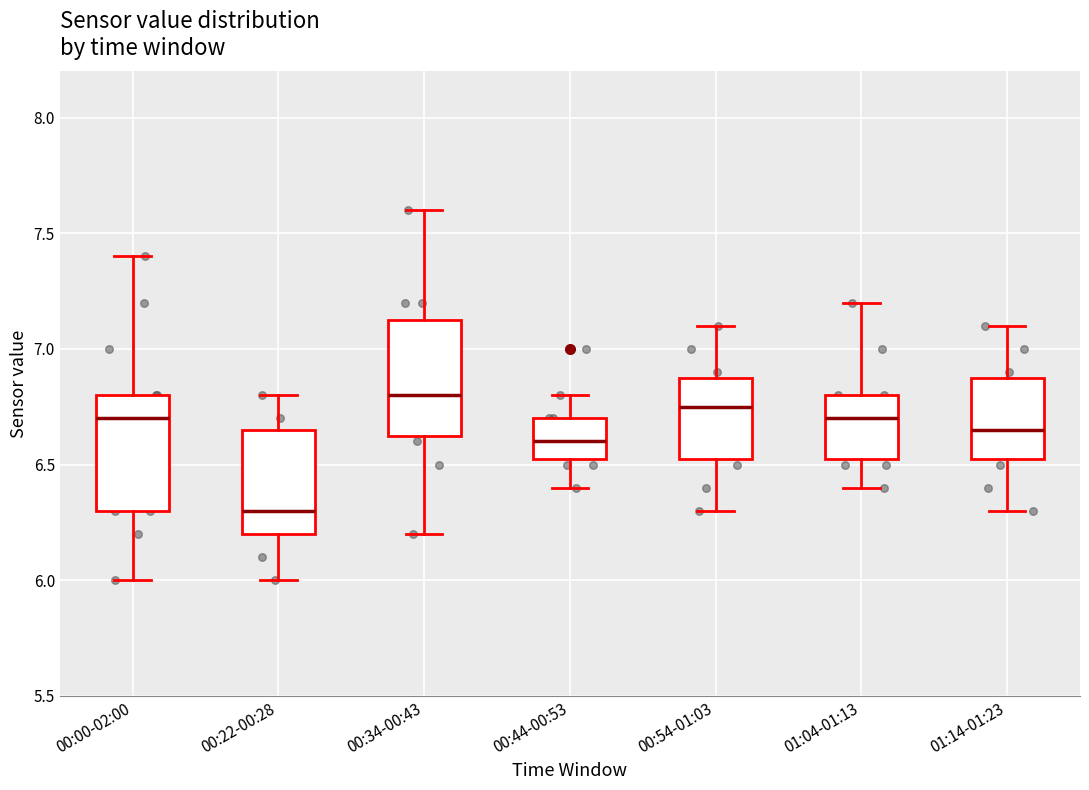

Reading left to right, read every box against the y-axis: the position of its median line, the range the box covers, and the ends of its whiskers. The values are not printed on the chart, so give them approximately, as read against the axis.

00:00-02:00: median 6.70, box 6.30 to 6.80, whiskers 6.00 to 7.40
00:22-00:28: median 6.30, box 6.20 to 6.65, whiskers 6.00 to 6.80
00:34-00:43: median 6.80, box 6.65 to 7.15, whiskers 6.20 to 7.60
00:44-00:53: median 6.60, box 6.55 to 6.70, whiskers 6.40 to 6.80
00:54-01:03: median 6.75, box 6.55 to 6.90, whiskers 6.30 to 7.10
01:04-01:13: median 6.70, box 6.55 to 6.80, whiskers 6.40 to 7.20
01:14-01:23: median 6.65, box 6.55 to 6.90, whiskers 6.30 to 7.10